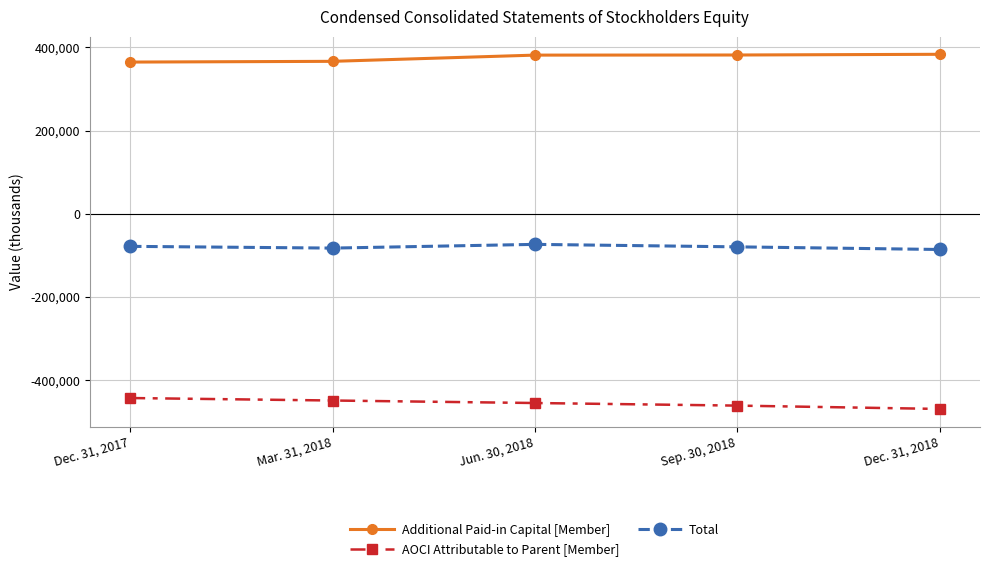

What is the sum of all Total values?

-401680